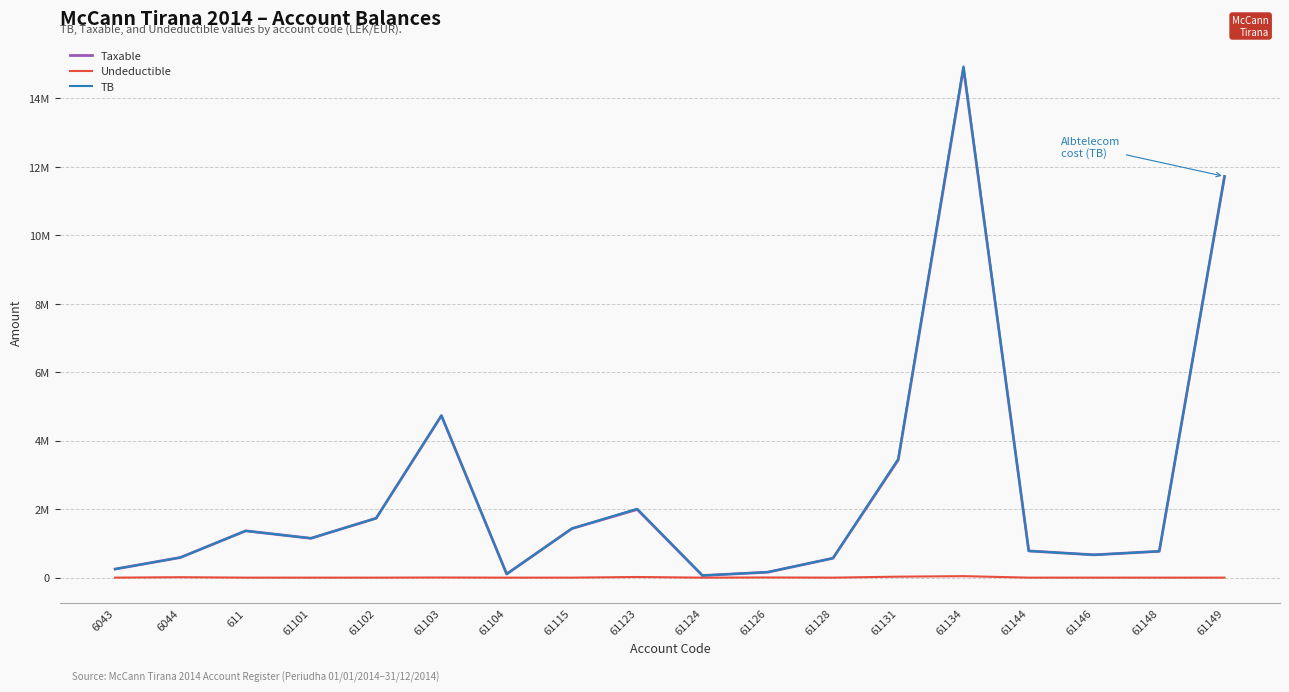

True or false: Taxable and Undeductible intersect in this chart.

False